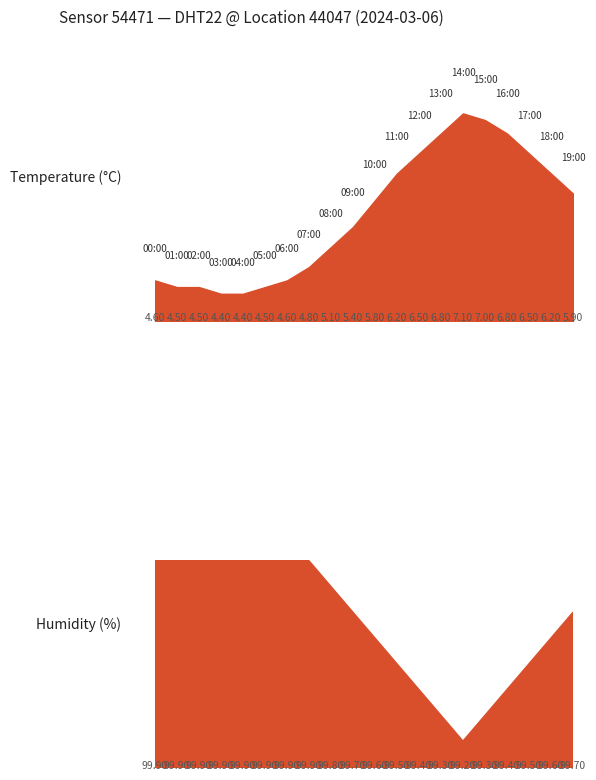

What is the value of the temperature point at the 5th from the left?

4.4